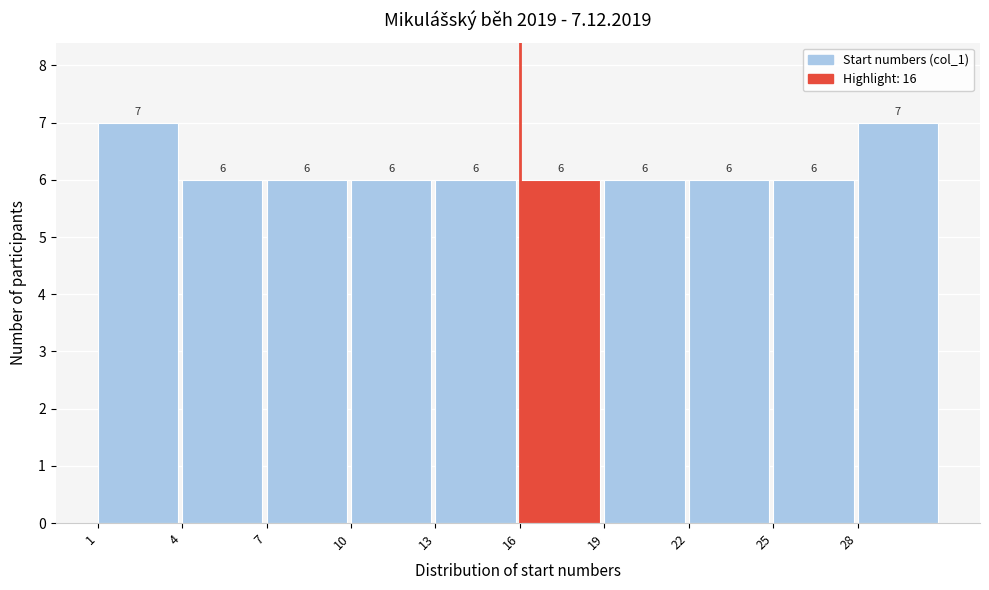

What is the height of the bar covering 16 to 19 on the x-axis?

6